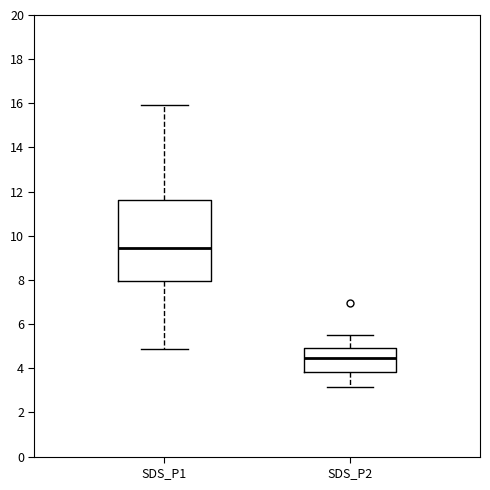

Reading left to right, transcribe this box plot: for each box, give where its median line is, the range the box spans, and where its two whiskers end, as read against the y-axis. The values are not printed on the chart, so give them approximately, as read against the axis.

SDS_P1: median 9.4, box 8.0 to 11.6, whiskers 4.8 to 16.0
SDS_P2: median 4.4, box 3.8 to 5.0, whiskers 3.2 to 5.6